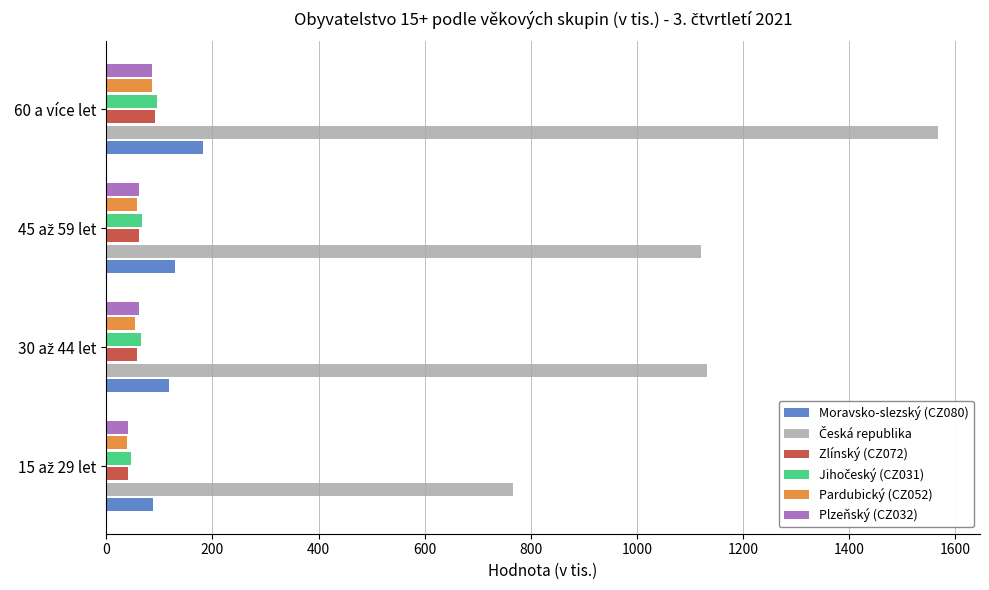

At which category does the chart reach its peak across all series?

60 a více let